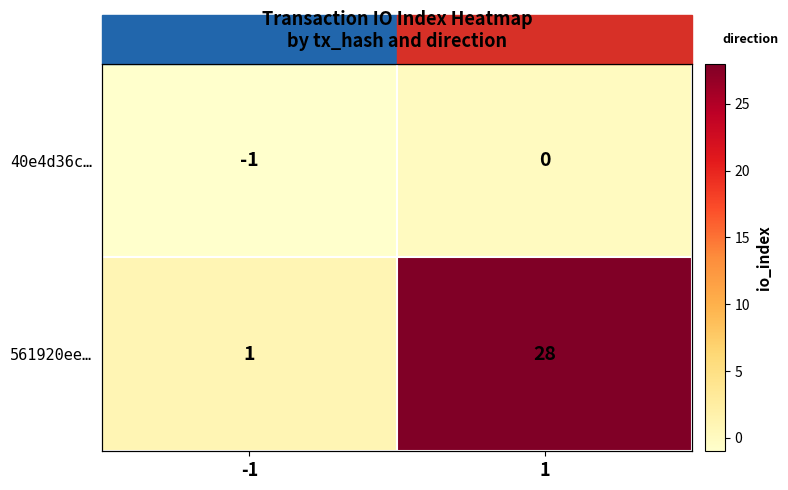

List the series in order of their peak value, highest first.

561920ee…, 40e4d36c…